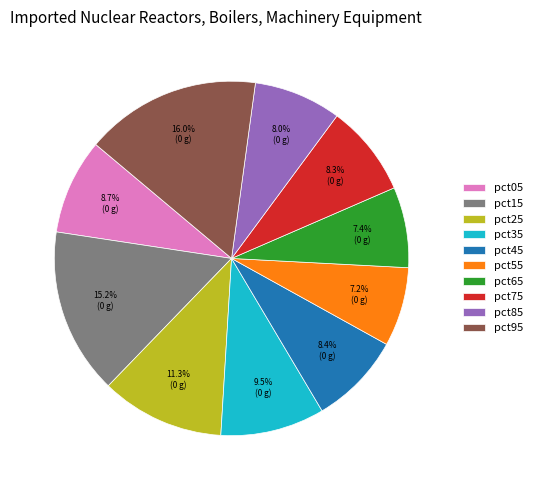

Does any single category account for the majority?

No